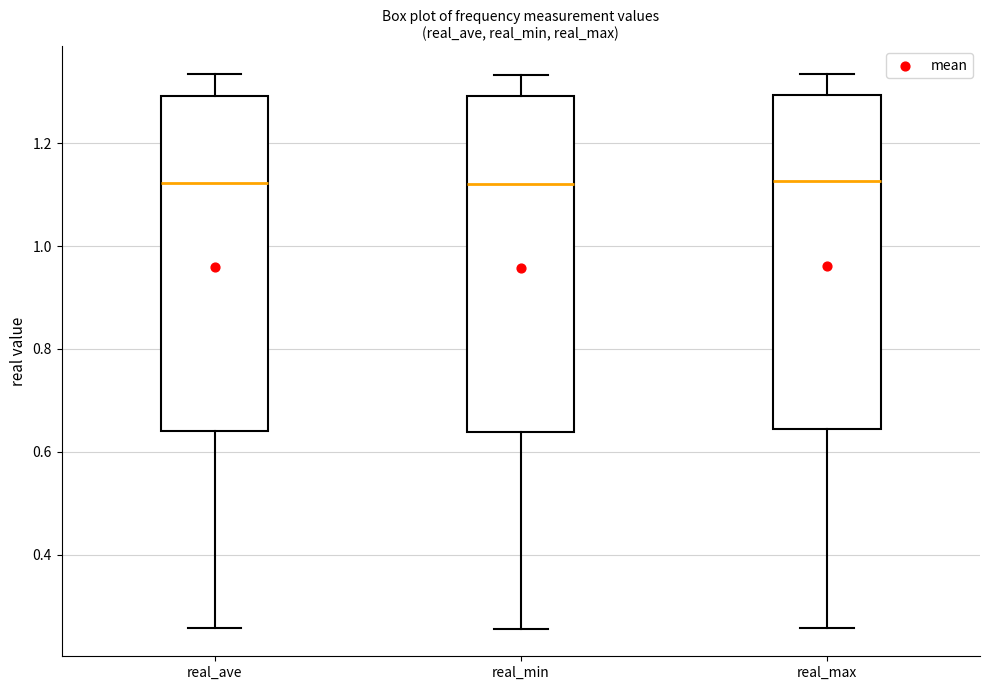

Reading left to right, read every box against the y-axis: the position of its median line, the range the box covers, and the ends of its whiskers. The values are not printed on the chart, so give them approximately, as read against the axis.

real_ave: median 1.12, box 0.64 to 1.30, whiskers 0.26 to 1.34
real_min: median 1.12, box 0.64 to 1.30, whiskers 0.26 to 1.34
real_max: median 1.12, box 0.64 to 1.30, whiskers 0.26 to 1.34